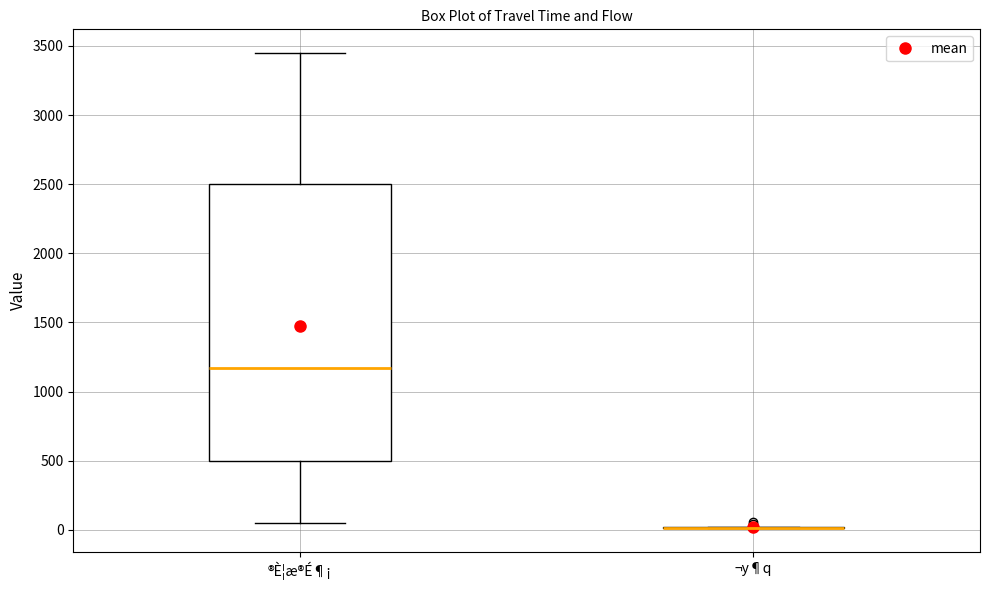

Where is the lower edge of the box for ®È¦æ®É¶¡ on the y-axis? The values are not printed on the chart, so give them approximately, as read against the axis.

500